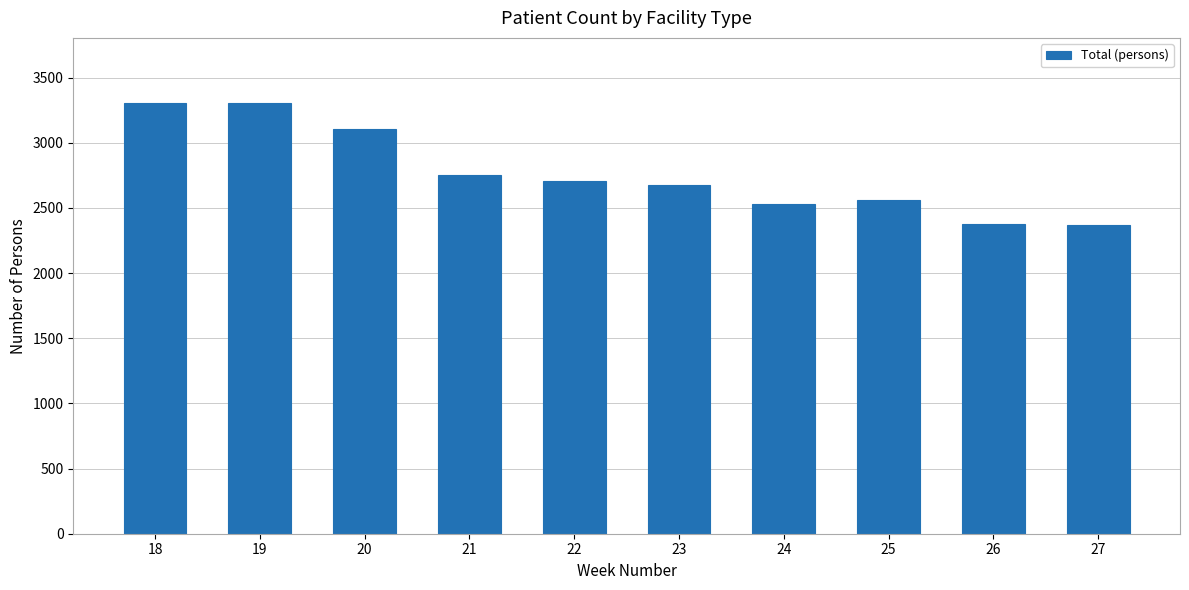

What is the value of the 6th bar from the left?

2678